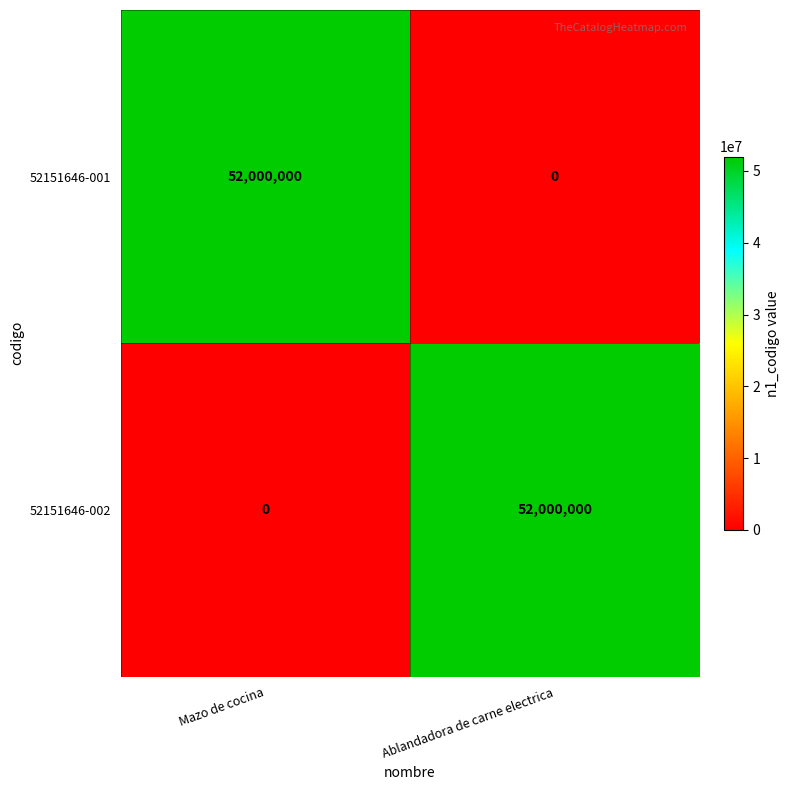

Rank the series at Mazo de cocina from lowest to highest value.

52151646-002, 52151646-001